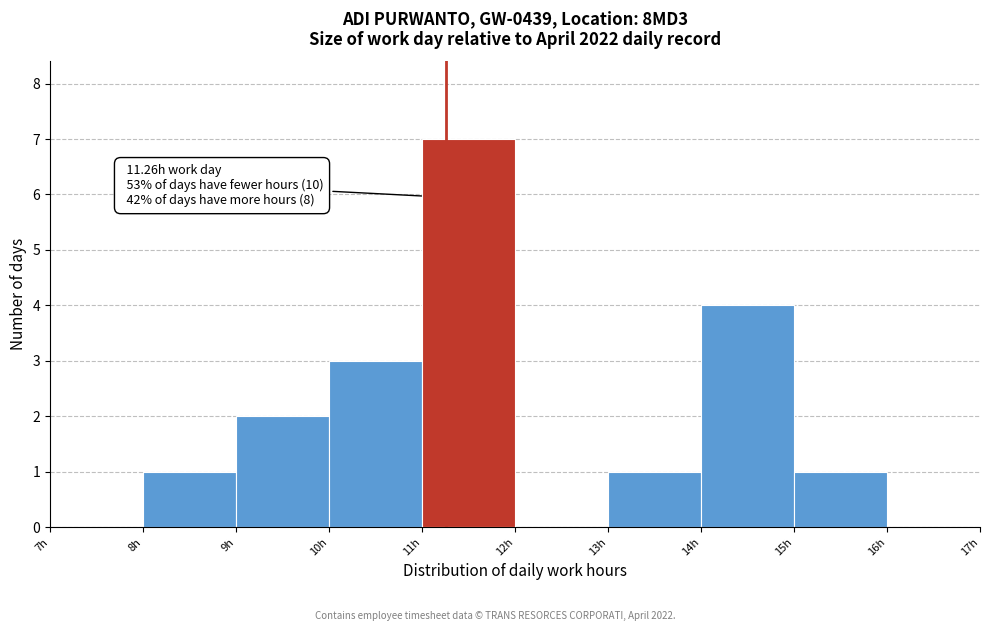

Which range on the x-axis has the tallest bar?

11 to 12